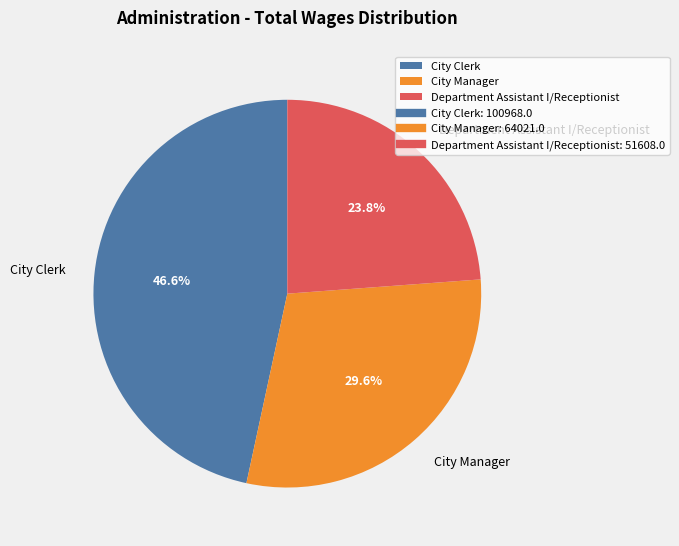

Count the number of slices in the pie.

3